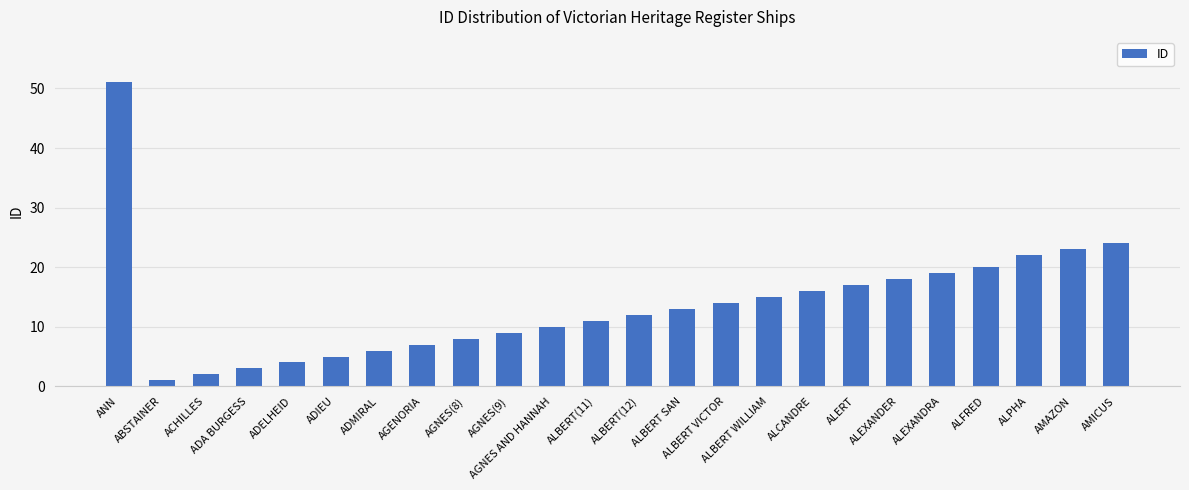

What position from the right is AGNES AND HANNAH?

14